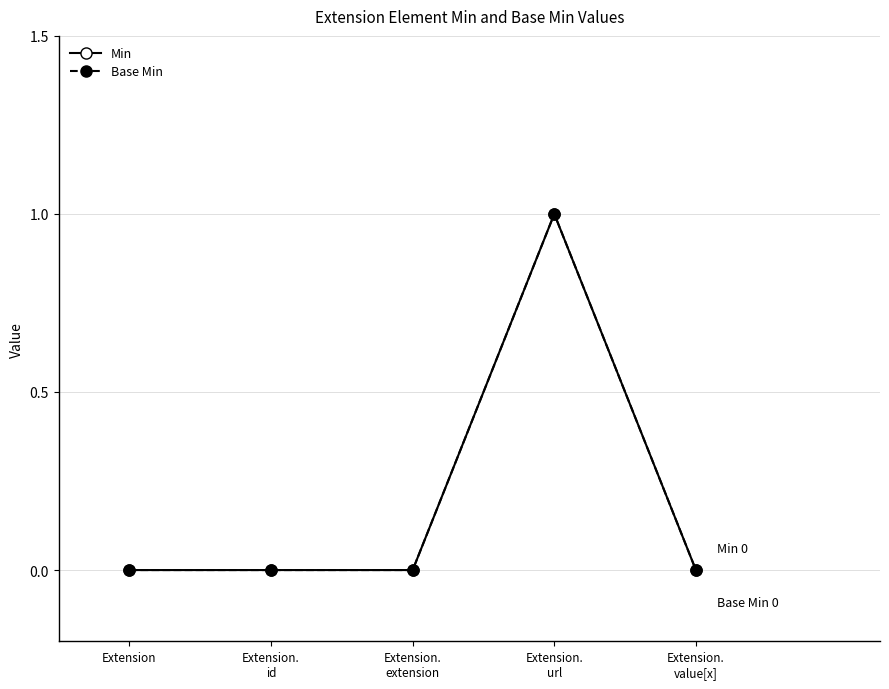

At which category is the sum across all series the highest?

Extension.
url